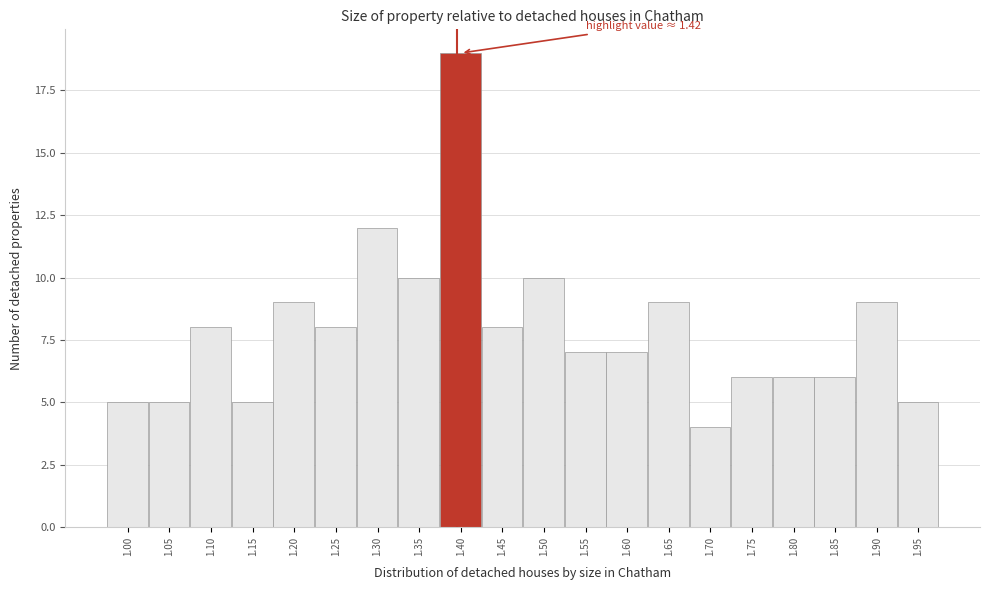

Reading left to right, list all the values displayed in this chart.

1.00=5	1.05=5	1.10=8	1.15=5	1.20=9	1.25=8	1.30=12	1.35=10	1.40=19	1.45=8	1.50=10	1.55=7	1.60=7	1.65=9	1.70=4	1.75=6	1.80=6	1.85=6	1.90=9	1.95=5